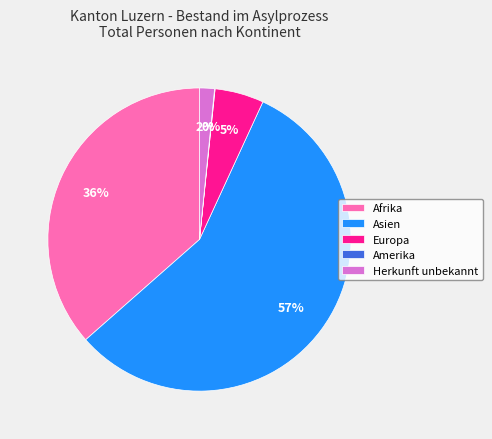

What percentage is the Europa slice, to the nearest percent?

5%